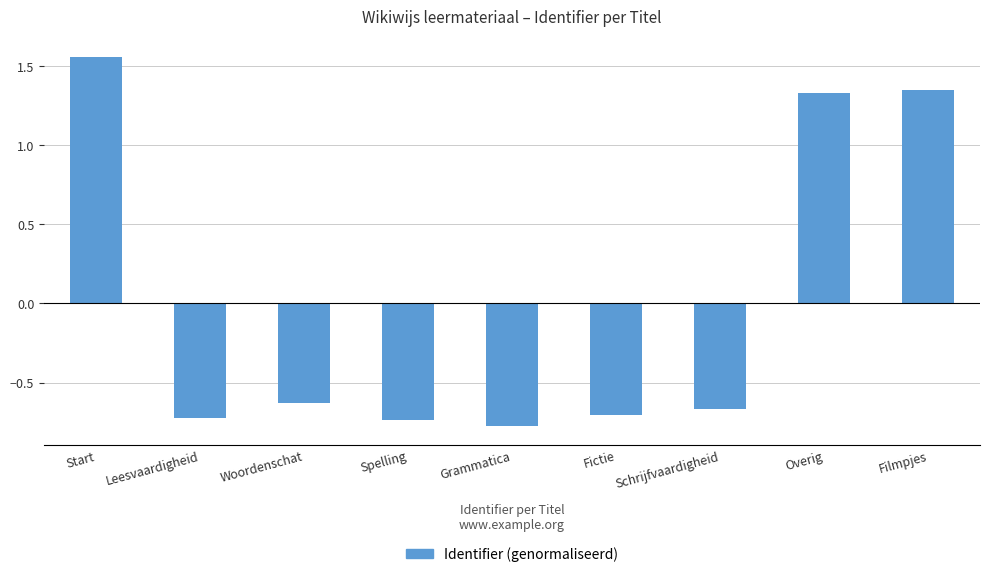

How many values are below 0?

6